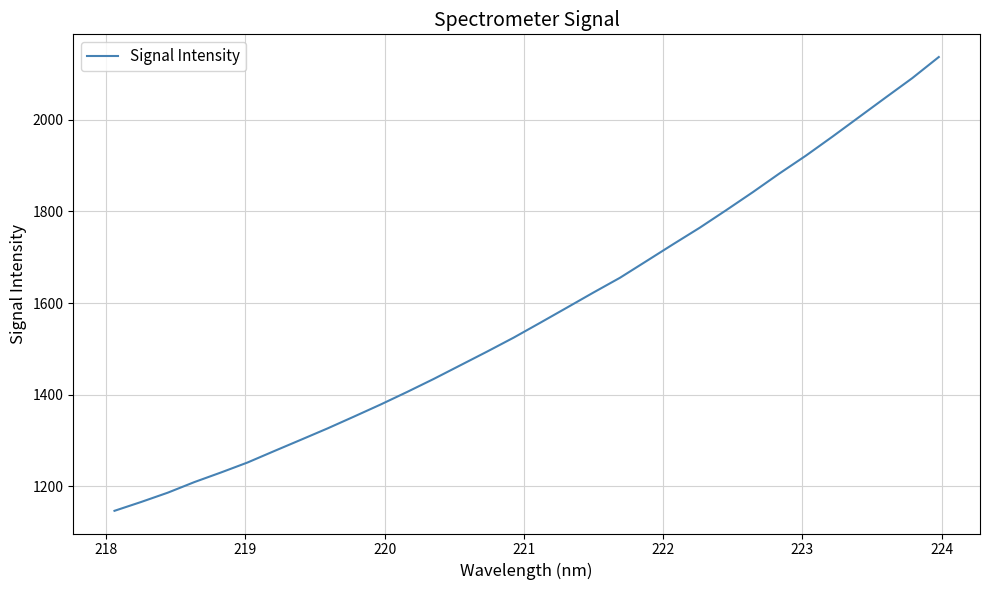

What is the smallest value displayed?

1146.7